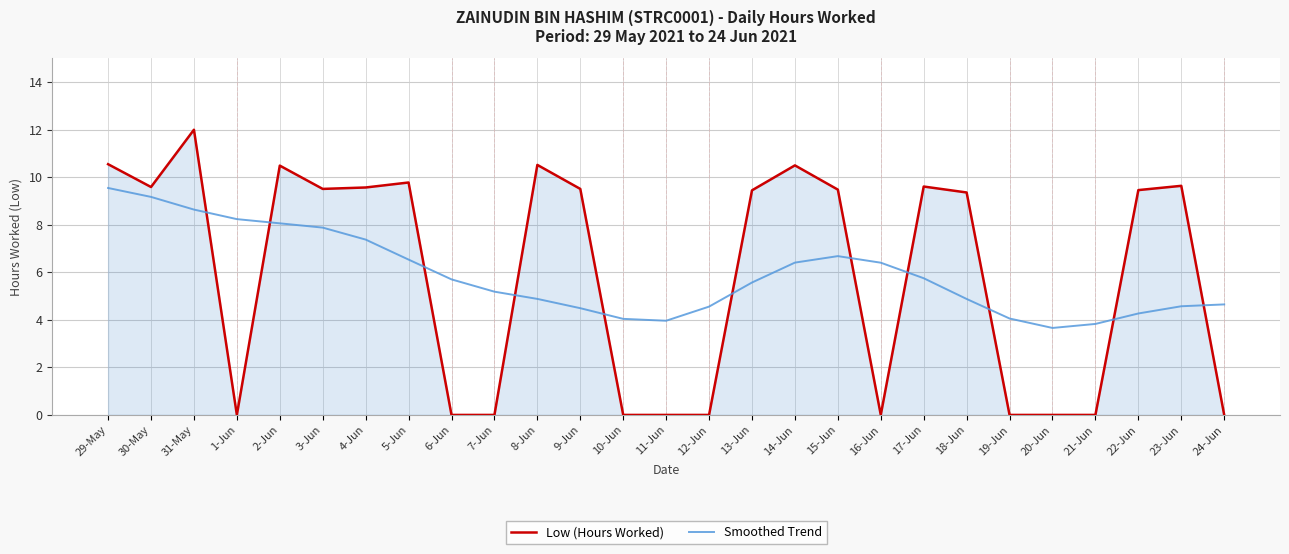

What is the highest value of the Low (Hours Worked) series?

12.0